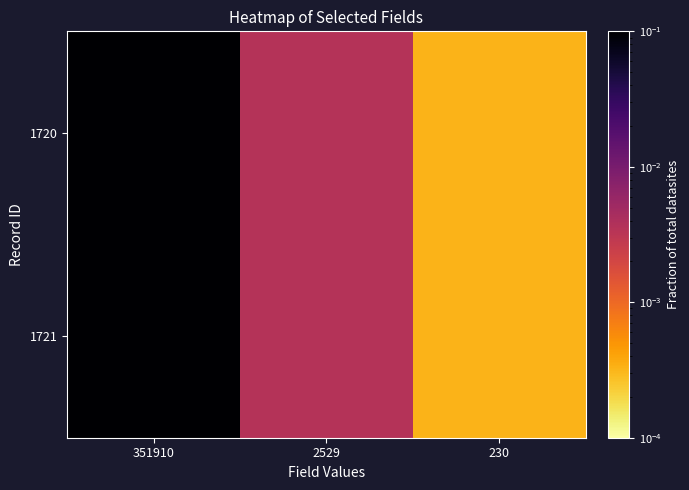

Which series has the widest spread of values?

1721